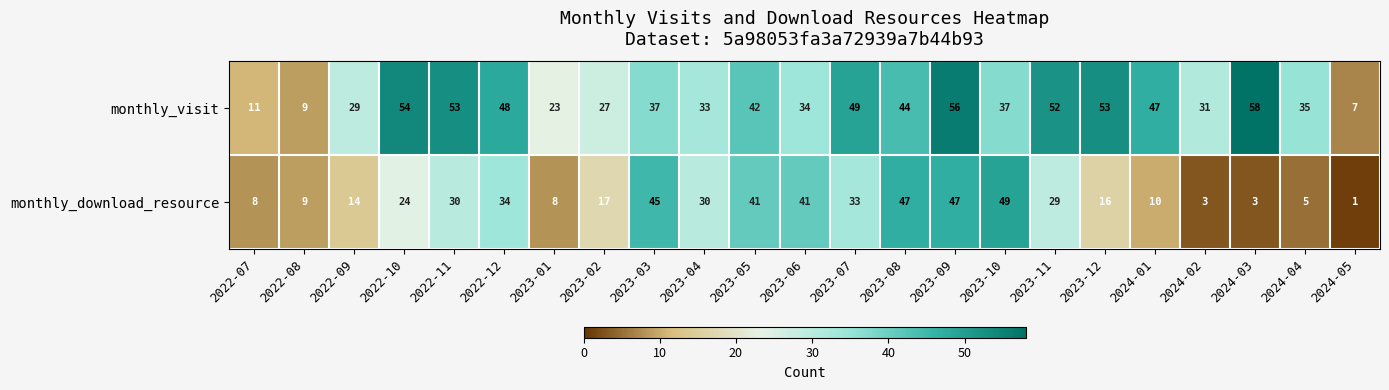

Which series has the largest range (max minus min)?

monthly_visit